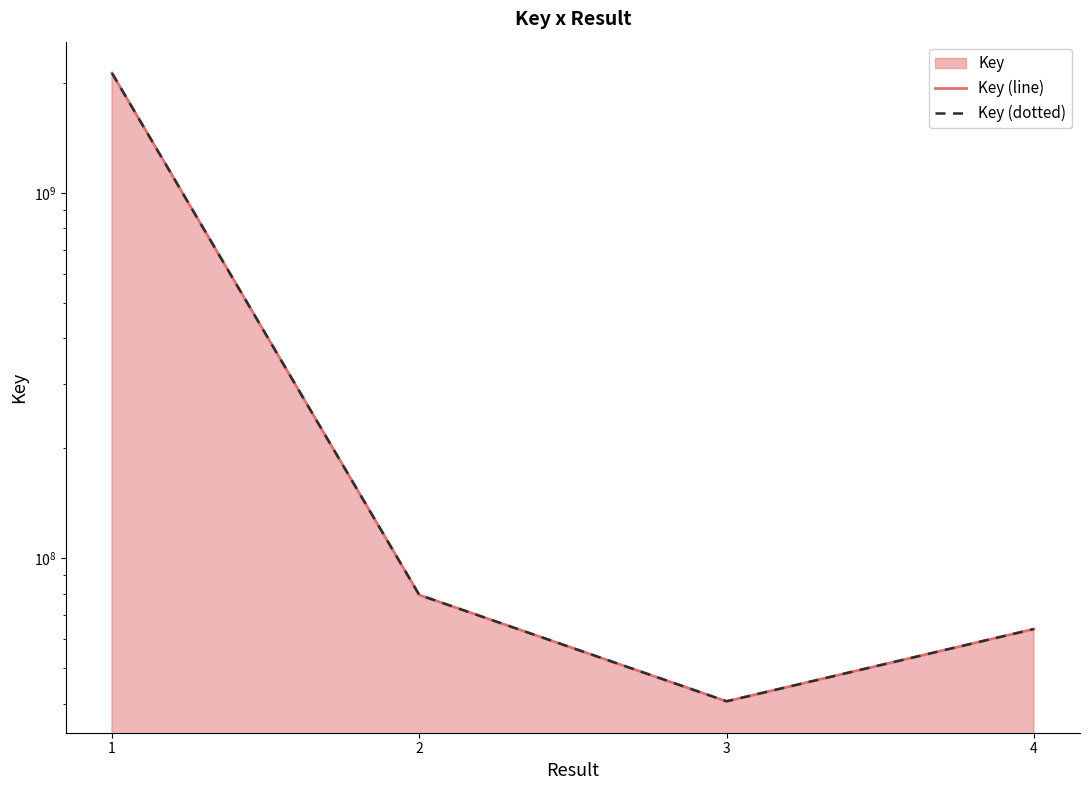

Which series has the largest total across all categories?

Key (line)